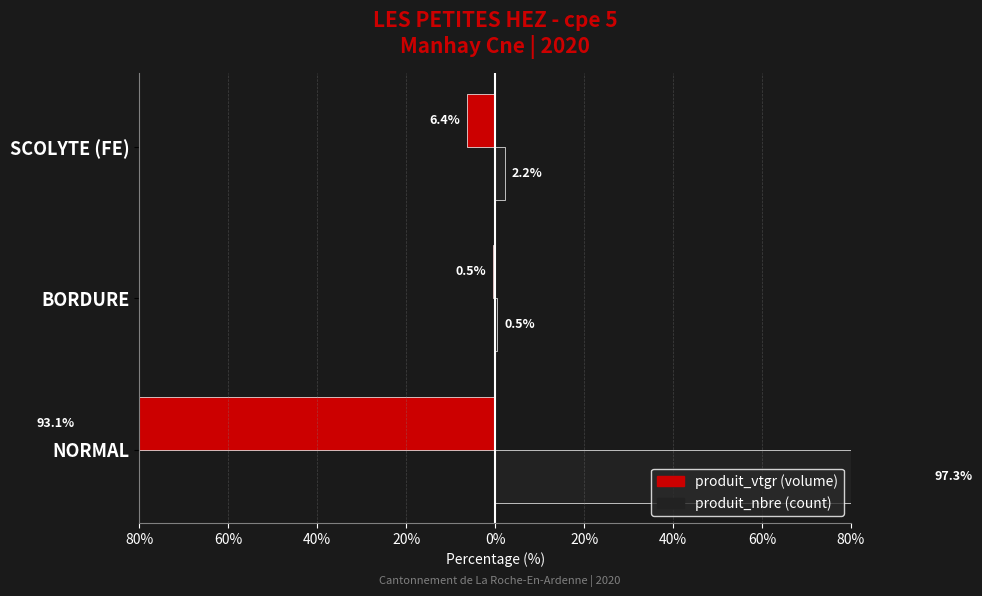

What is the value of the produit_nbre bar at the 2nd from the left?

0.5